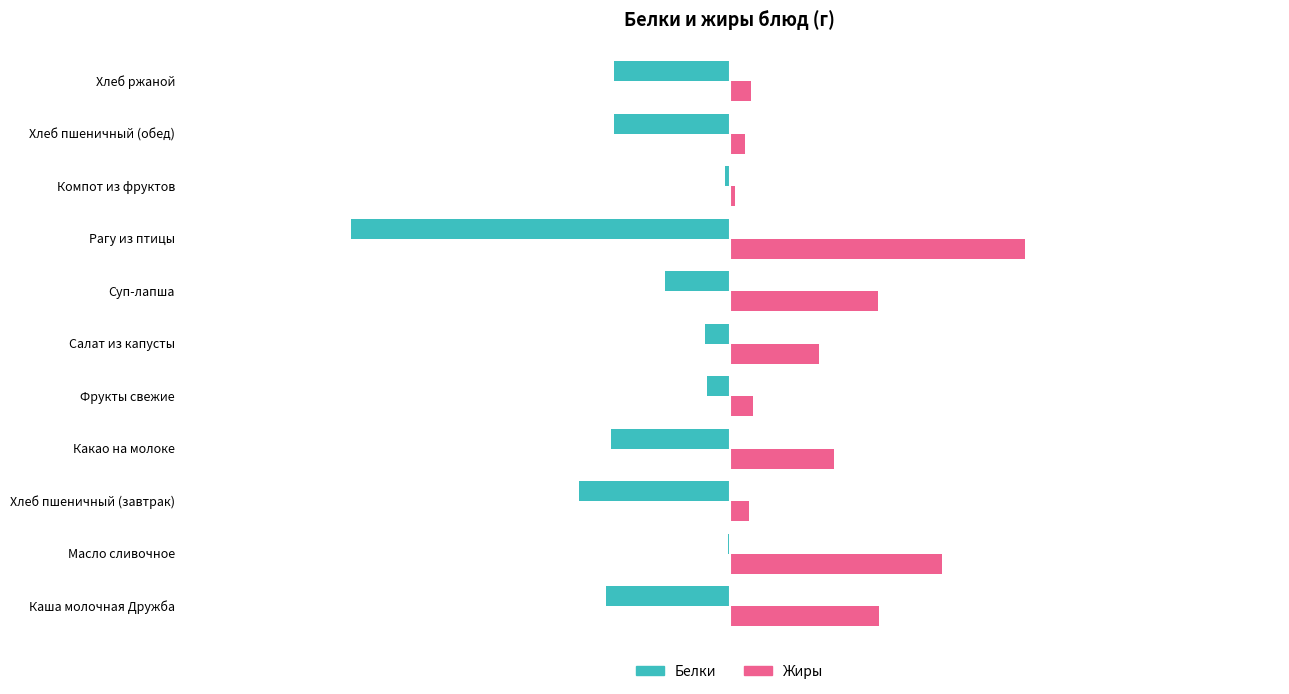

At which category is the sum across all series the highest?

Масло сливочное